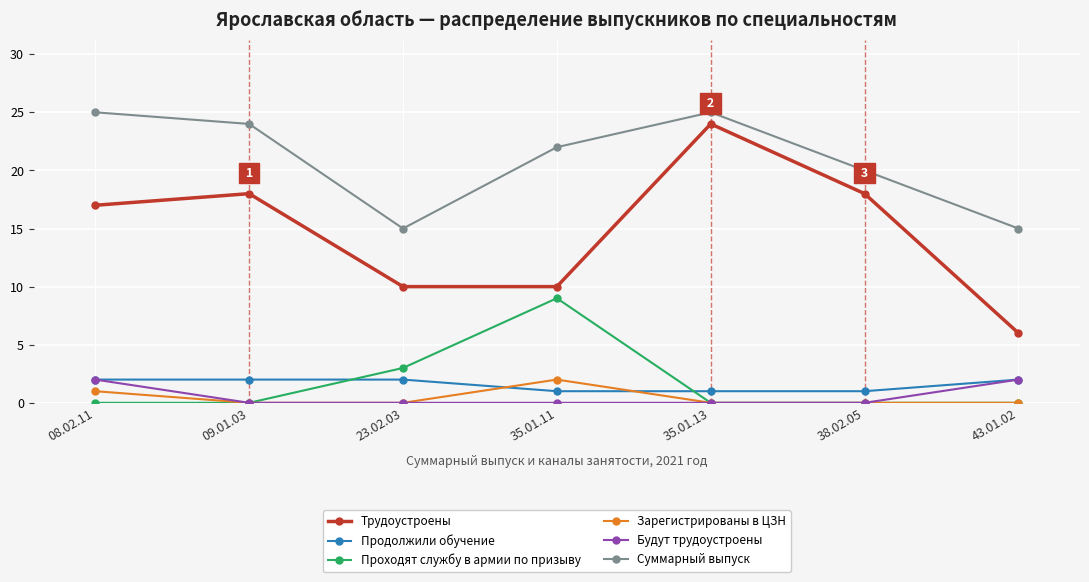

Where is the first local maximum for Трудоустроены?

09.01.03